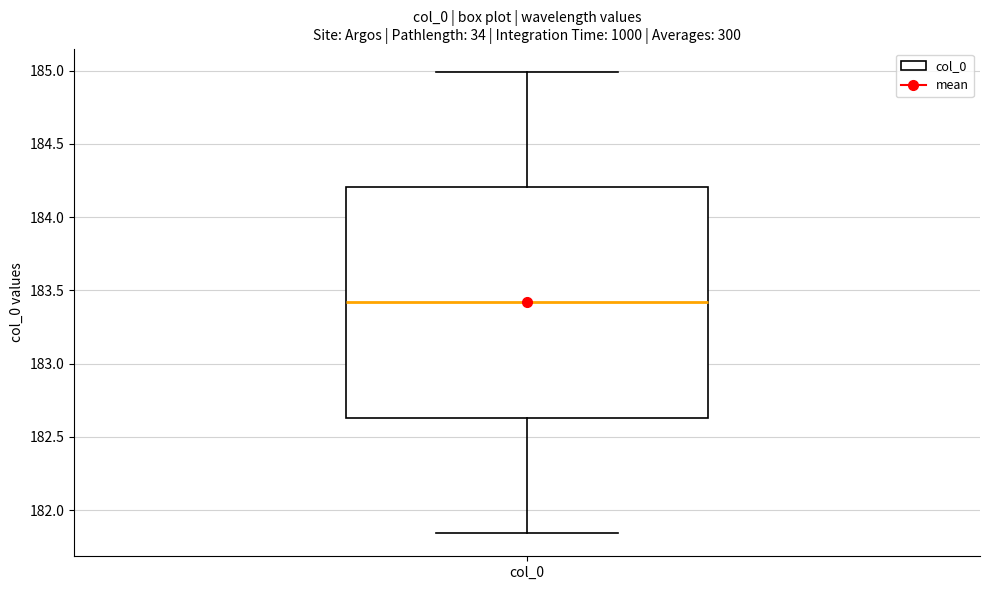

Read this box plot against the y-axis: the position of the median line, the range covered by the box, and the ends of both whiskers. The values are not printed on the chart, so give them approximately, as read against the axis.

median 183.40, box 182.65 to 184.20, whiskers 181.85 to 185.00